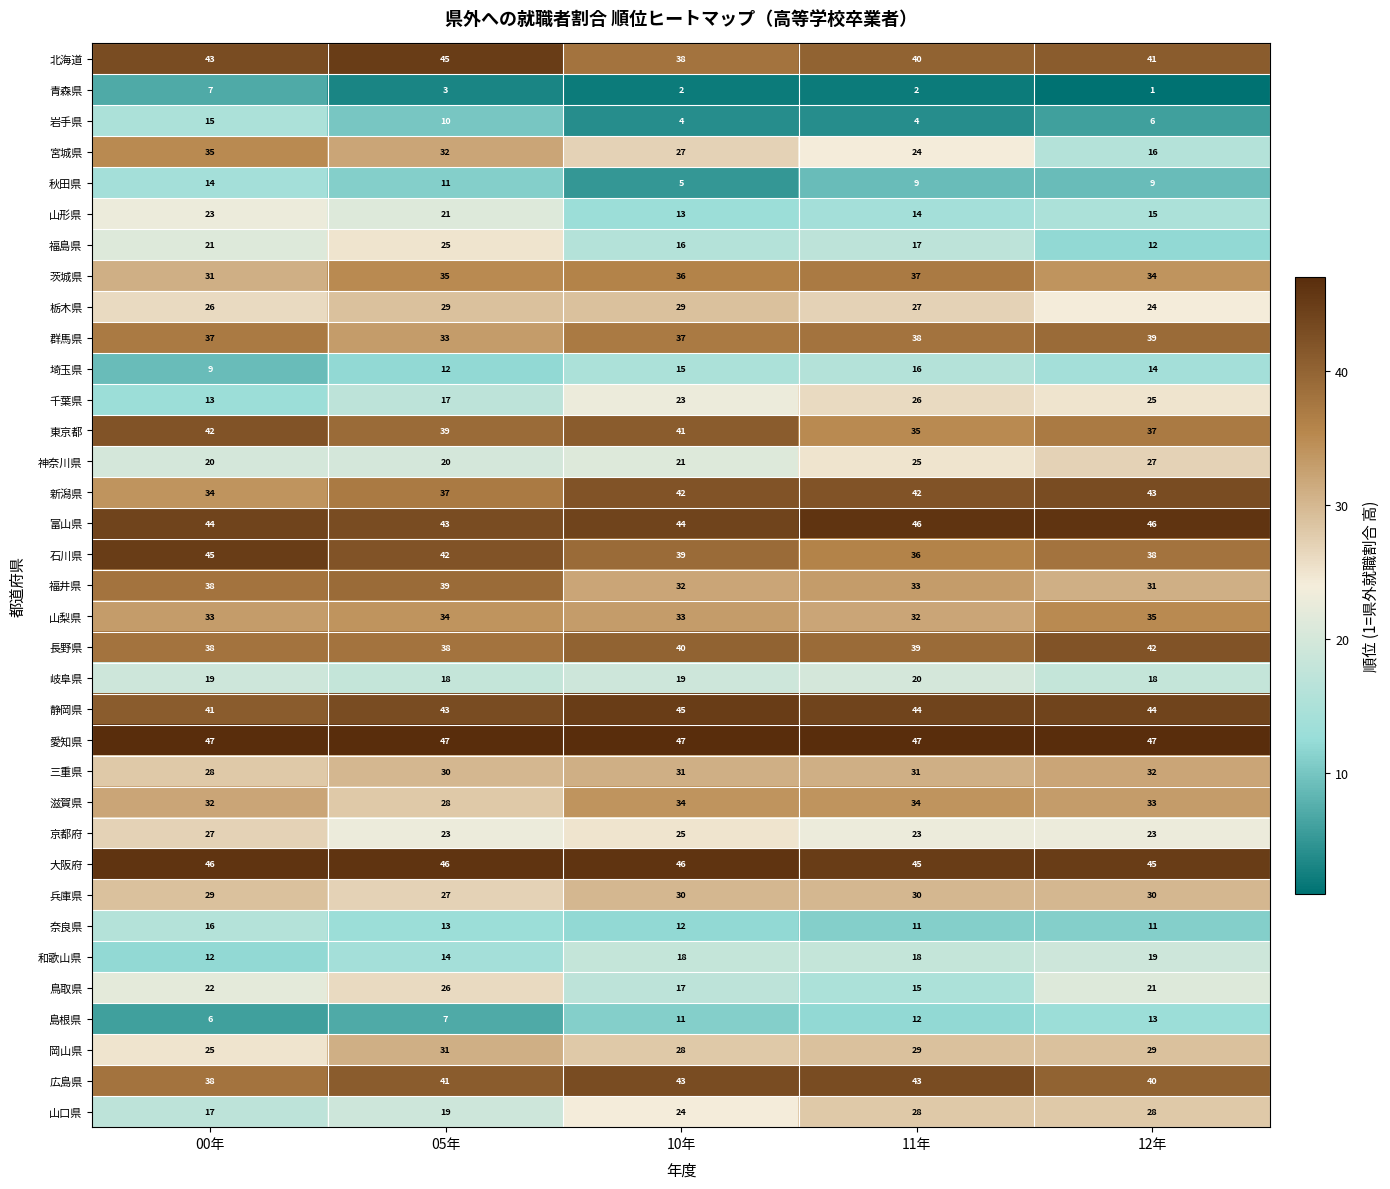

Which label corresponds to the smallest value in the chart?

12年